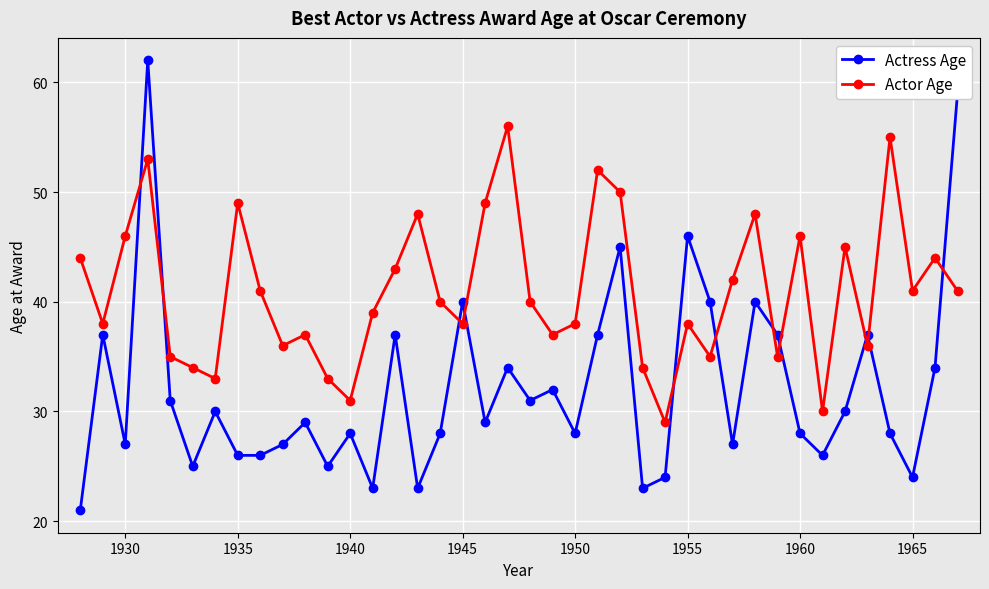

In Actor Age, how many points are lower than both neighbors (excluding endpoints)?

12